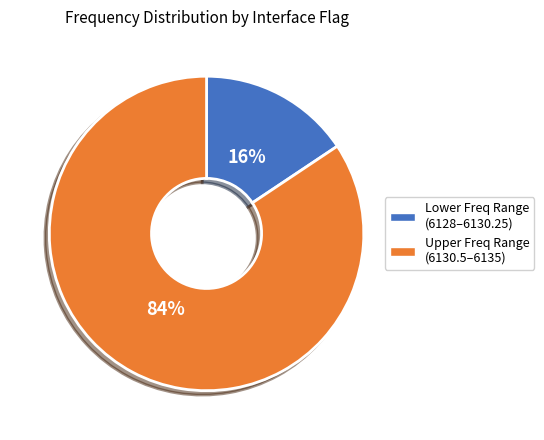

Do Lower Freq Range (6128–6130.25) and Upper Freq Range (6130.5–6135) together represent more than half of the pie?

Yes